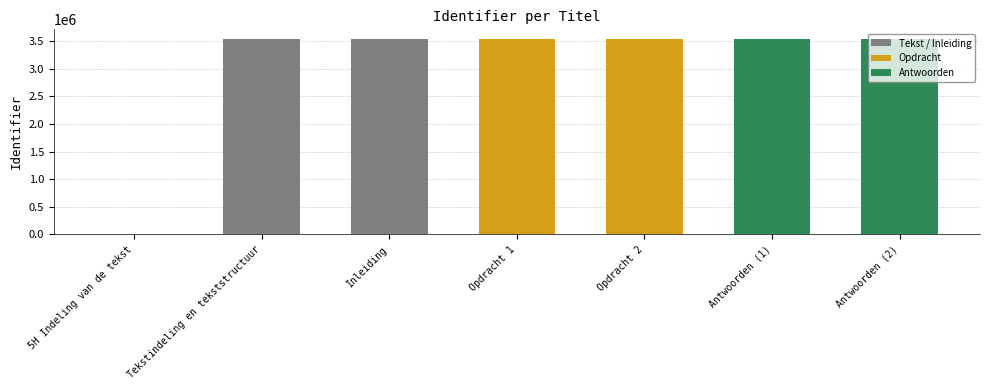

Is it true that the value at Opdracht 1 is 1108701?

False